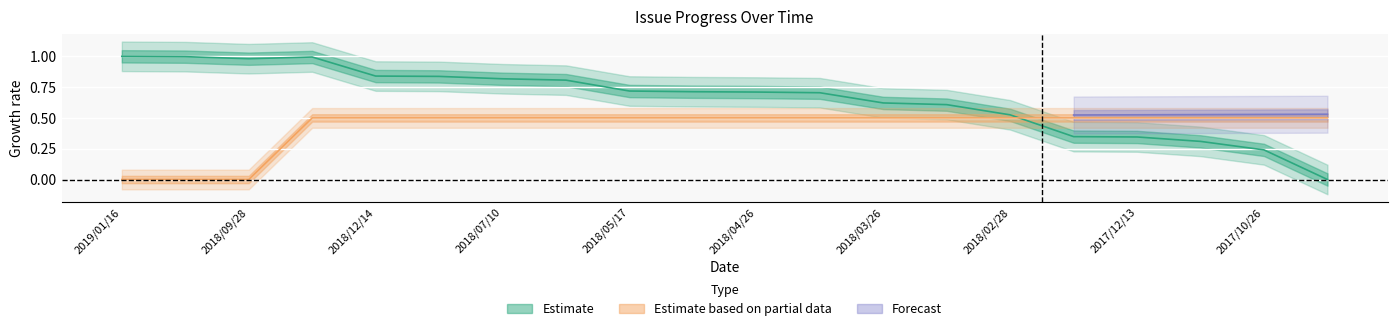

What is the sum of the issue_id values at 2017/12/13 and 2018/07/10?

1.2